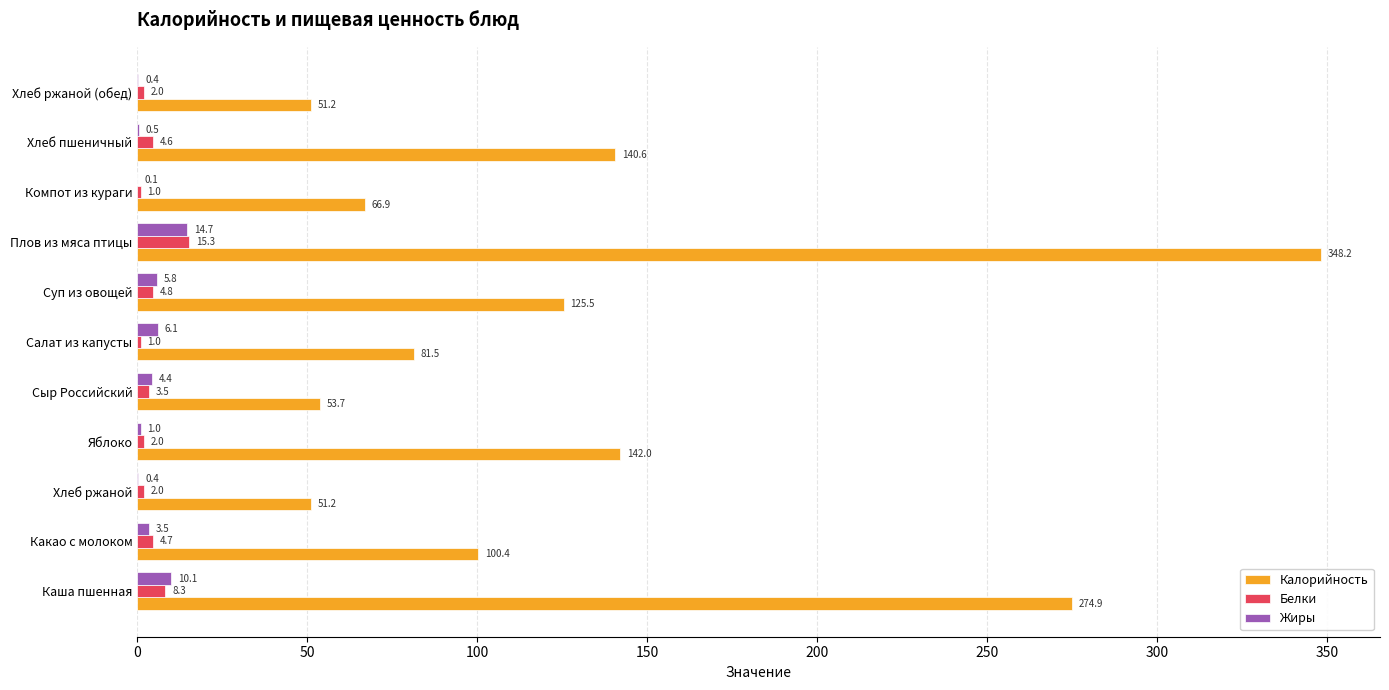

What is the sum of the Белки values at Плов из мяса птицы and Суп из овощей?

20.1